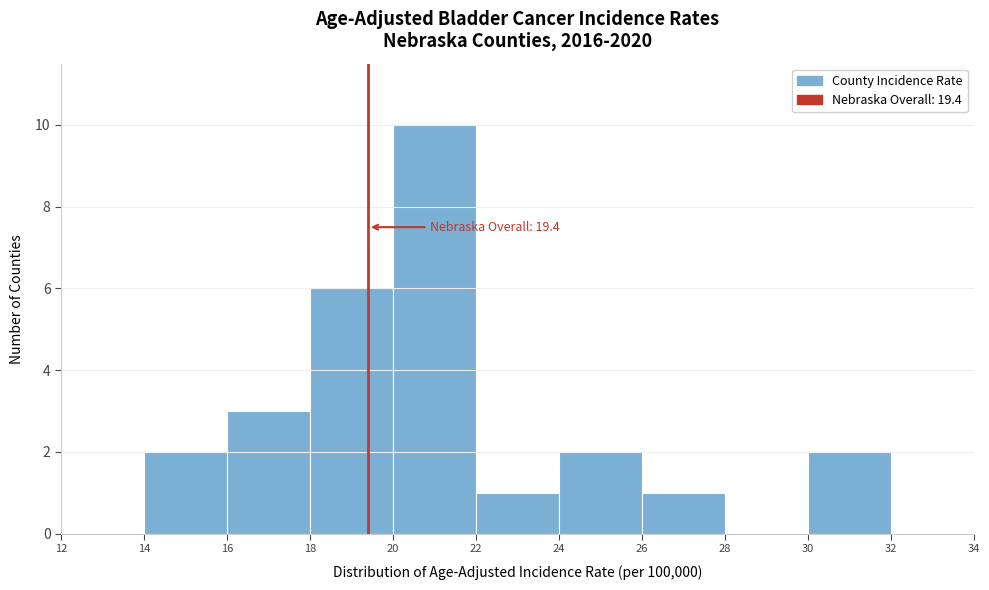

Which range on the x-axis has the tallest bar?

20 to 22